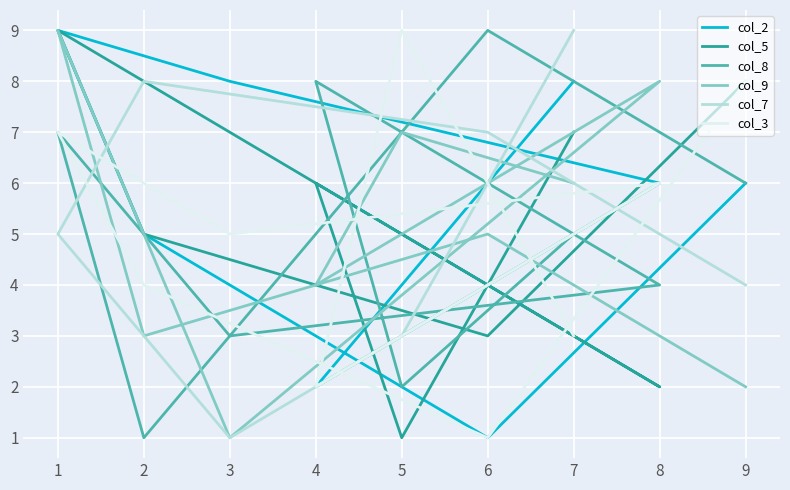

At which category does col_2 reach its first local valley?

4